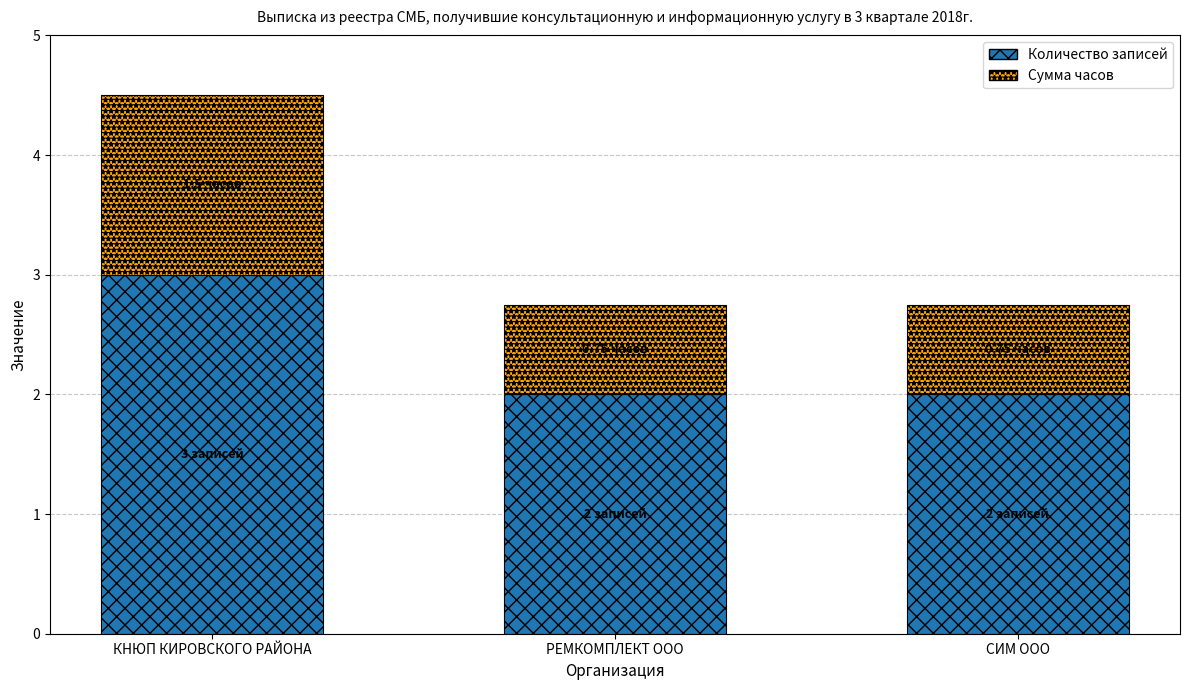

What is the average value of the Количество записей series?

2.3